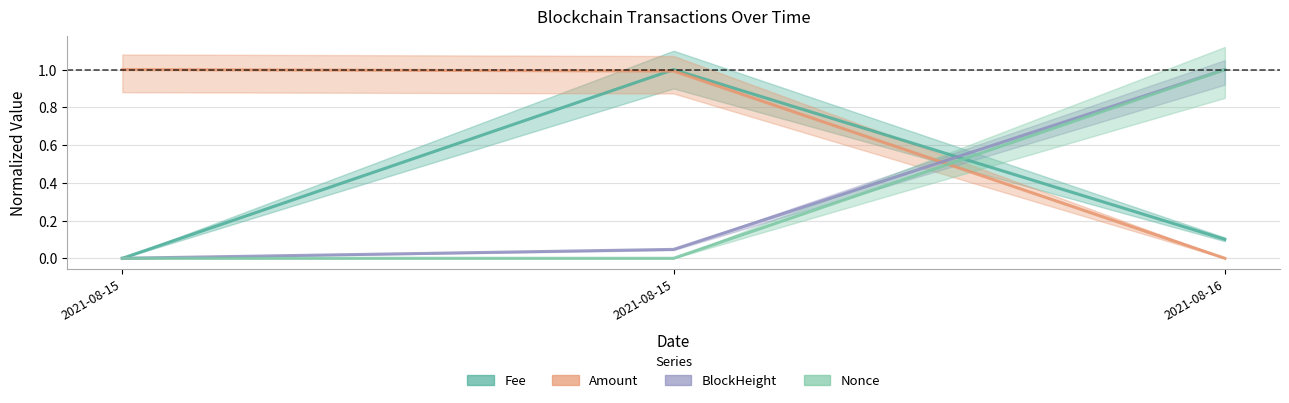

What is the highest value of the BlockHeight series?

1.0